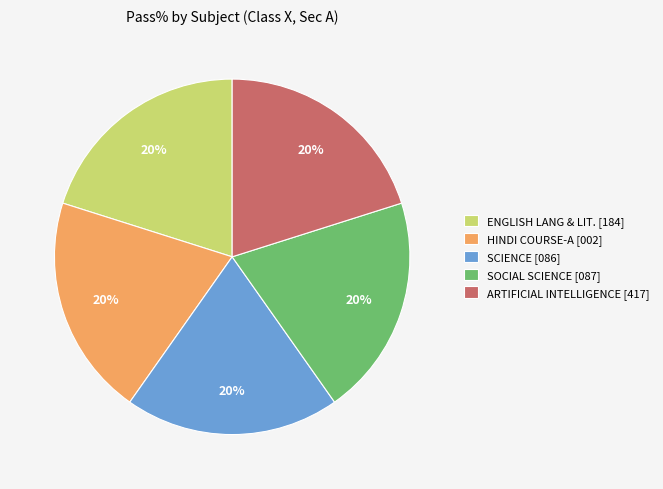

To the nearest percent, what is the combined percentage of HINDI COURSE-A [002] and ARTIFICIAL INTELLIGENCE [417]?

40%